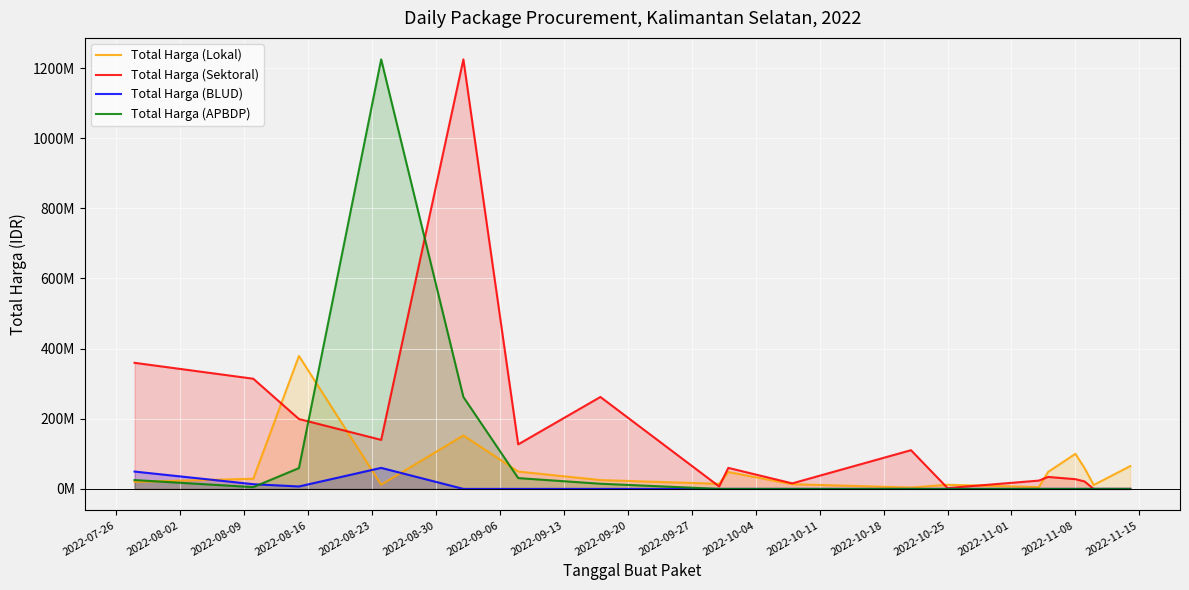

How many lines are shown in the chart?

4